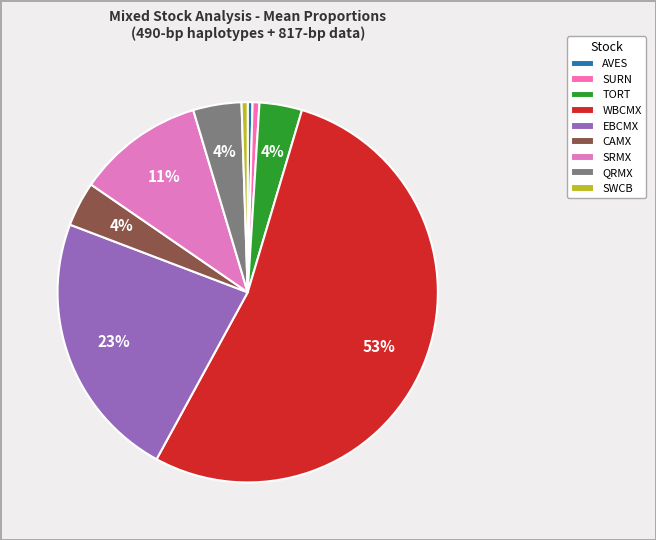

True or false: EBCMX accounts for 15% of the total.

False